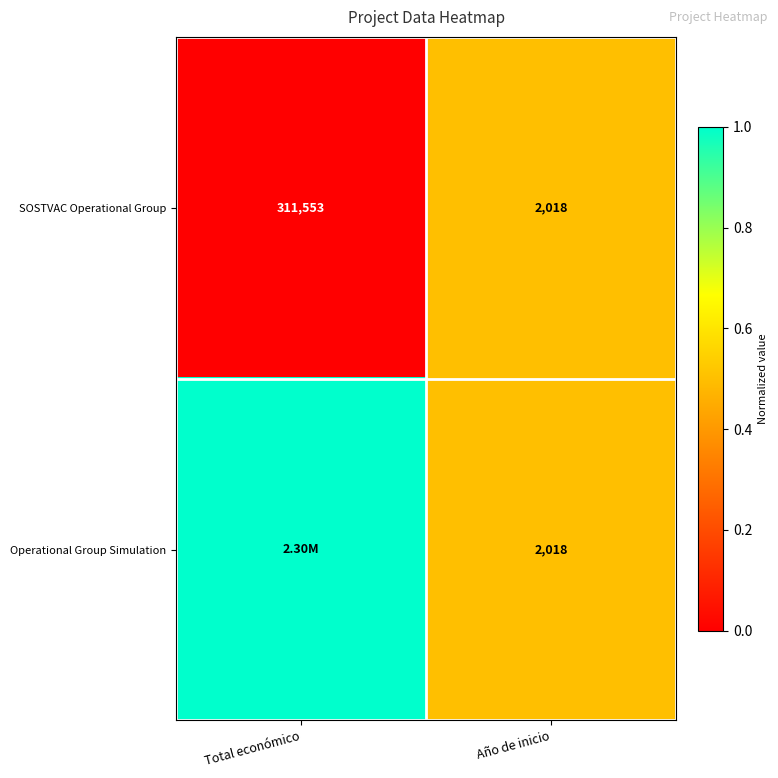

What is the difference between the SOSTVAC Operational Group values at Año de inicio and Total económico?

309535